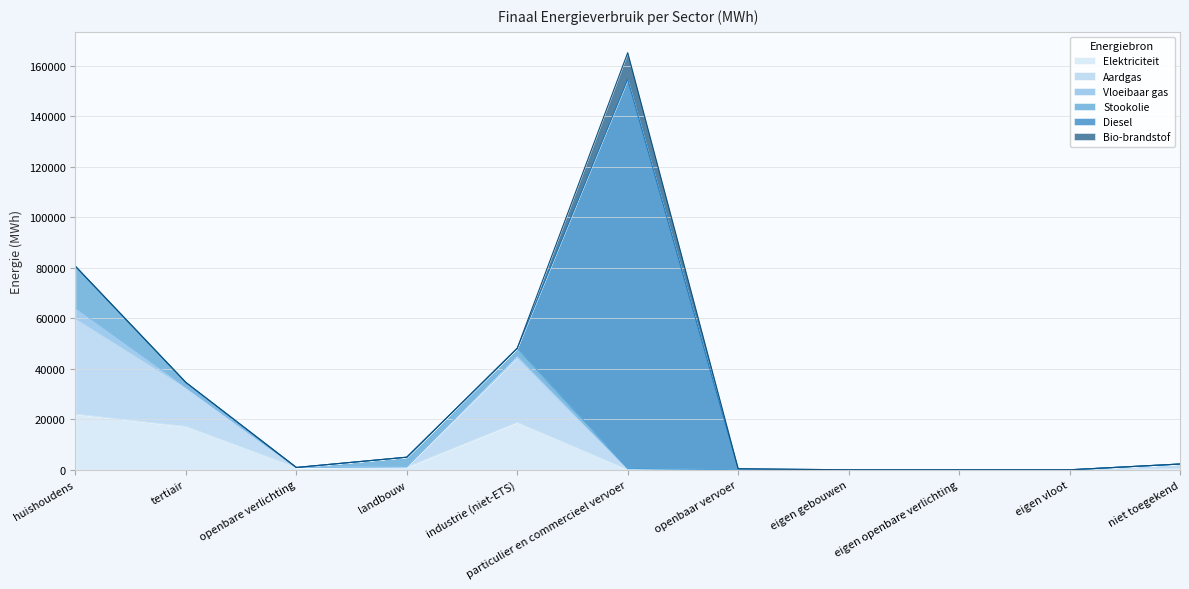

What are all the series names shown in the legend?

Elektriciteit, Aardgas, Vloeibaar gas, Stookolie, Diesel, Bio-brandstof